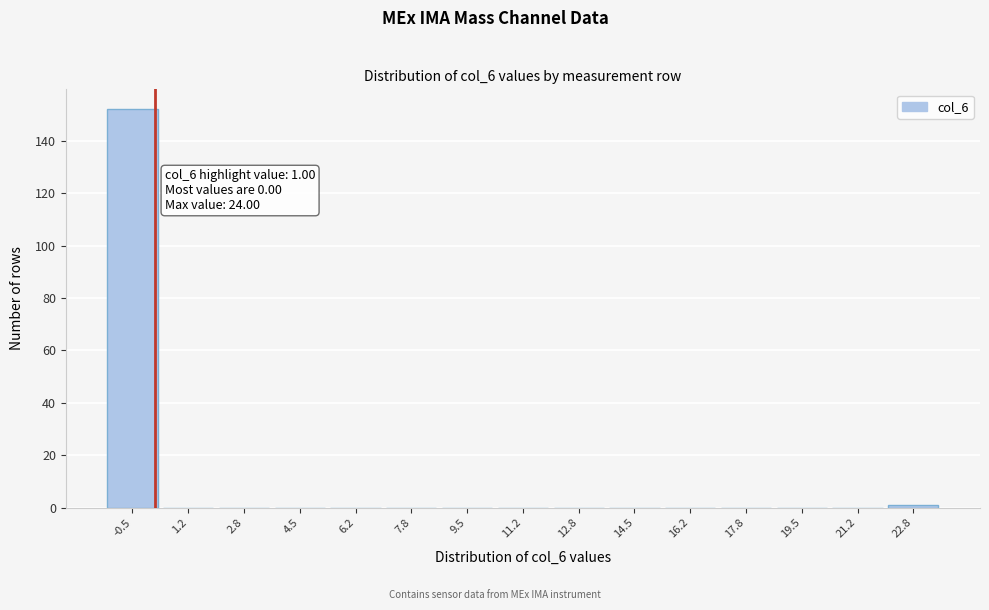

Reading left to right, what are all the values shown in this chart?

-0.5=152	1.2=0	2.8=0	4.5=0	6.2=0	7.8=0	9.5=0	11.2=0	12.8=0	14.5=0	16.2=0	17.8=0	19.5=0	21.2=0	22.8=1